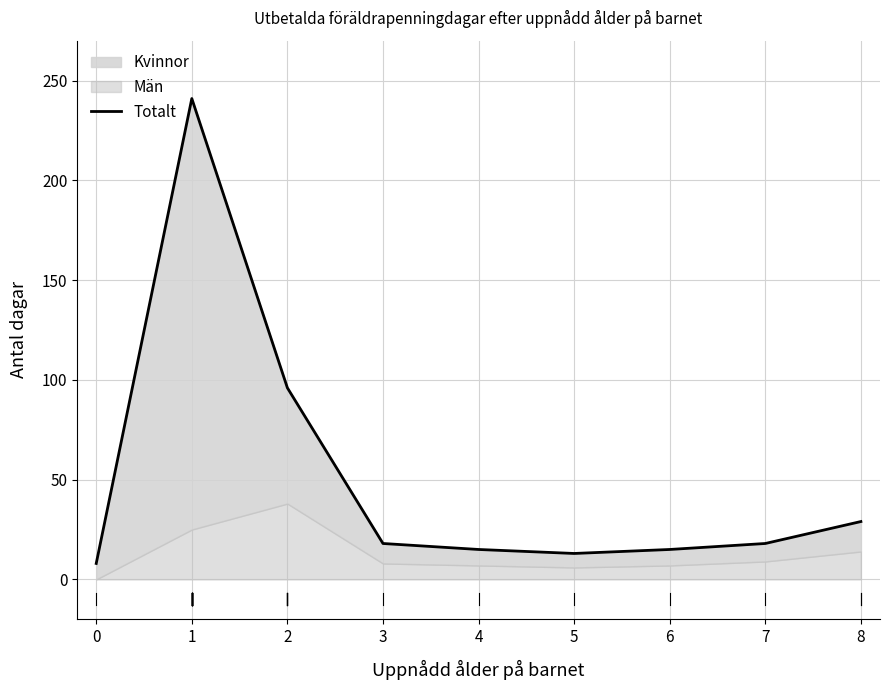

What is the value of the 3rd point from the left?

96